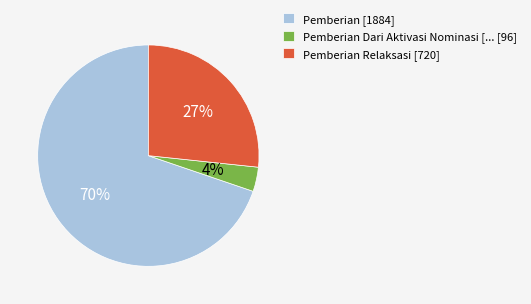

Between Pemberian Dari Aktivasi Nominasi [... [96] and Pemberian Relaksasi [720], which is larger?

Pemberian Relaksasi [720]